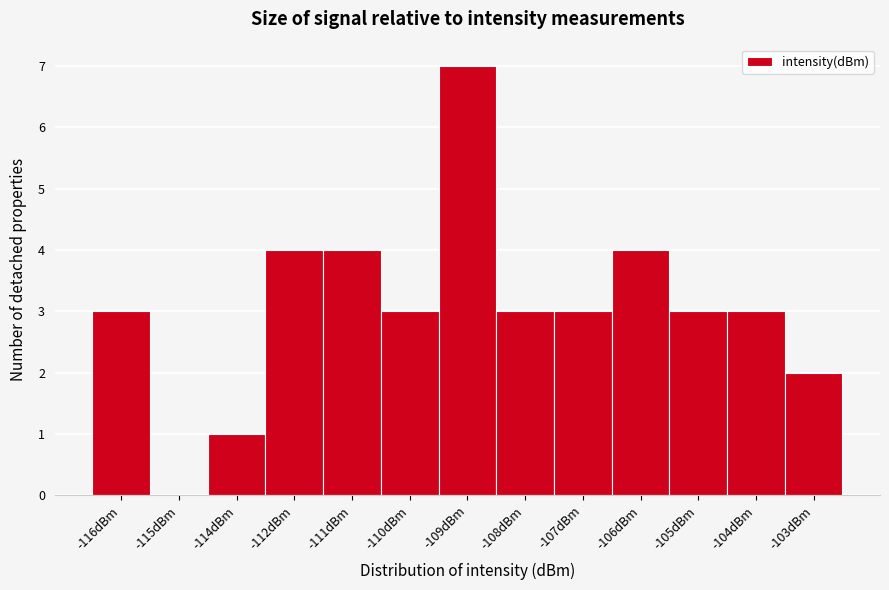

Reading left to right, transcribe all the data shown in this chart.

-116dBm=3	-115dBm=0	-114dBm=1	-112dBm=4	-111dBm=4	-110dBm=3	-109dBm=7	-108dBm=3	-107dBm=3	-106dBm=4	-105dBm=3	-104dBm=3	-103dBm=2